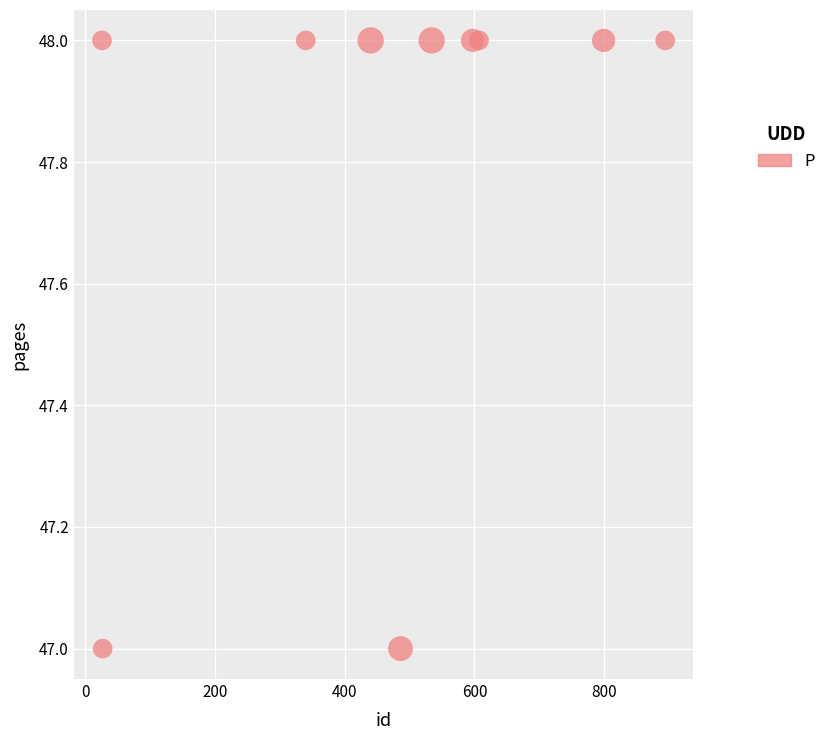

What is the average Y value?

48